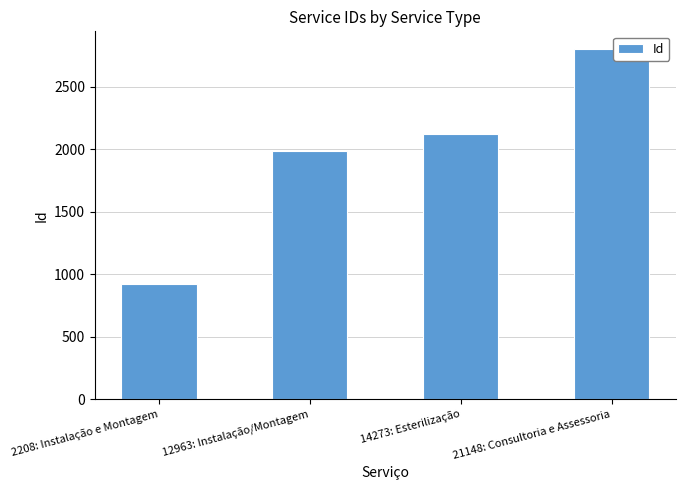

What is the difference between the values at 2208: Instalação e Montagem and 21148: Consultoria e Assessoria?

1878